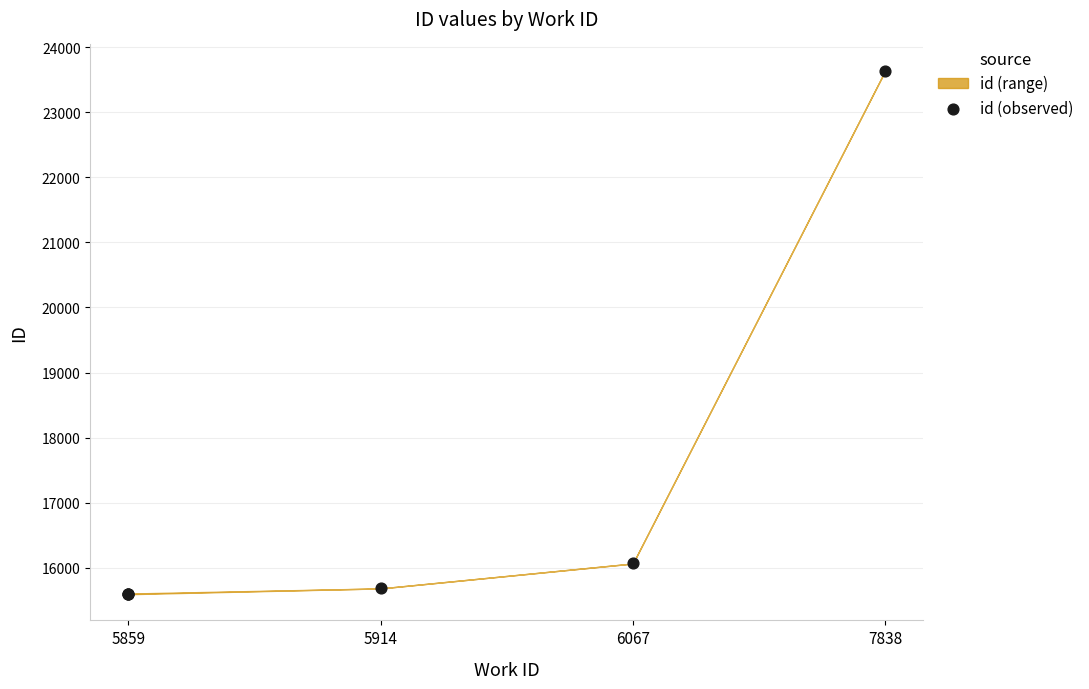

What Y value in the scatter plot is closest to 19616?

16065